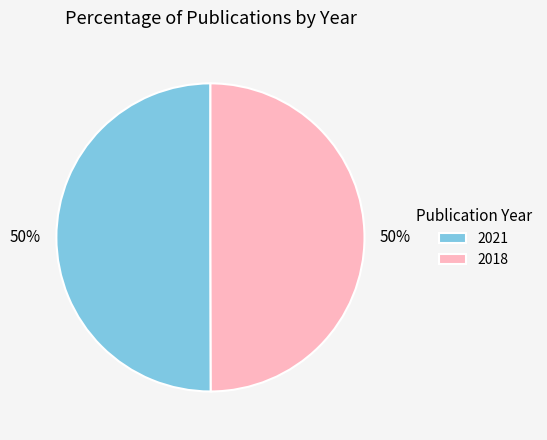

To the nearest percent, what is the combined percentage of 2021 and 2018?

100%